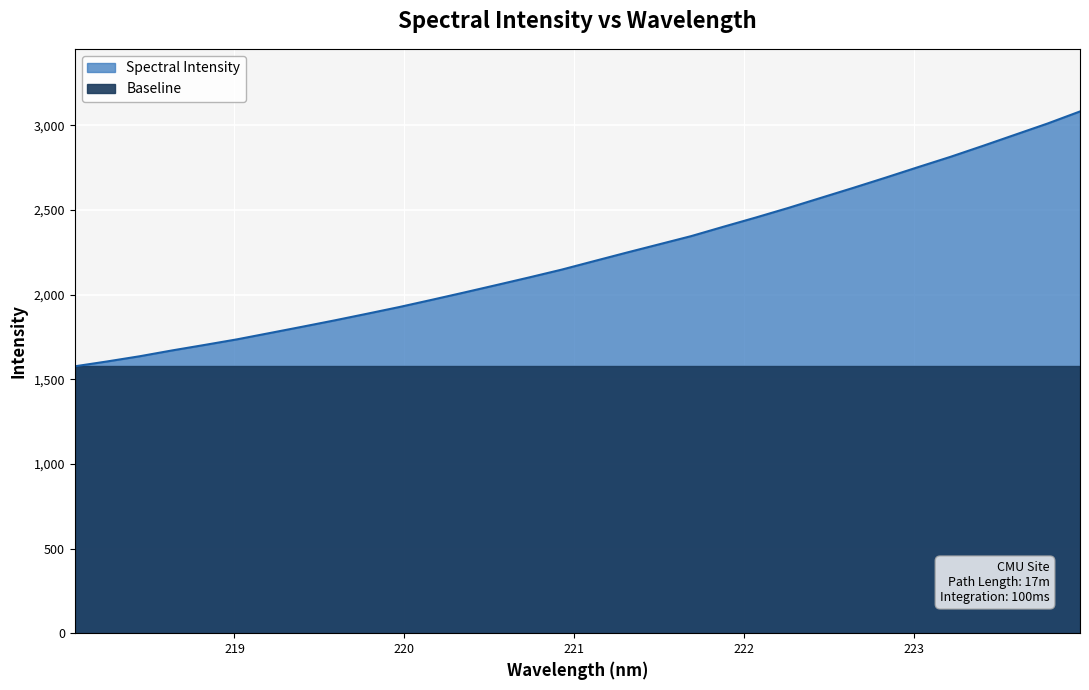

What is the change in value from 218.2508 to 220.3533?

+407.2